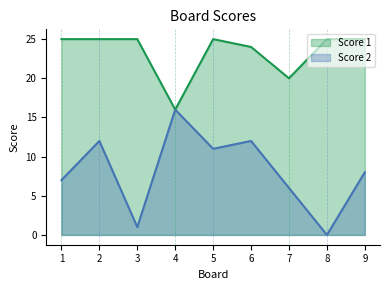

At which label does Score 2 first exceed 8?

2